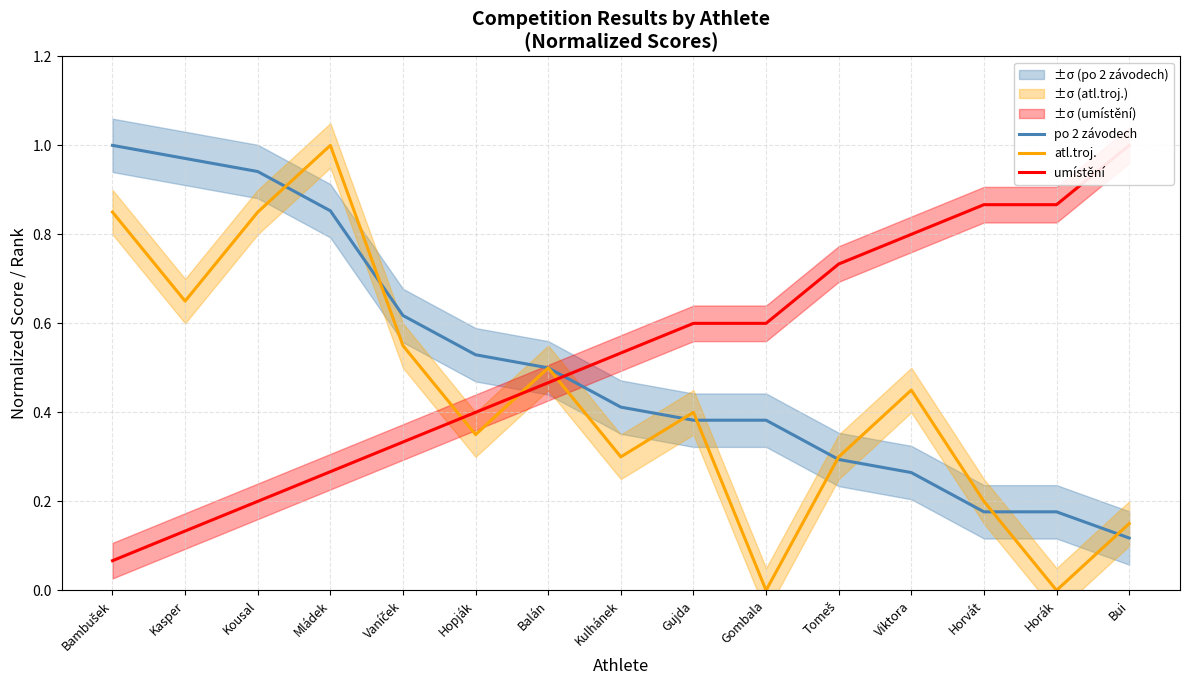

Rank the series by their average value, from highest to lowest.

umístění, po 2 závodech, atl.troj.